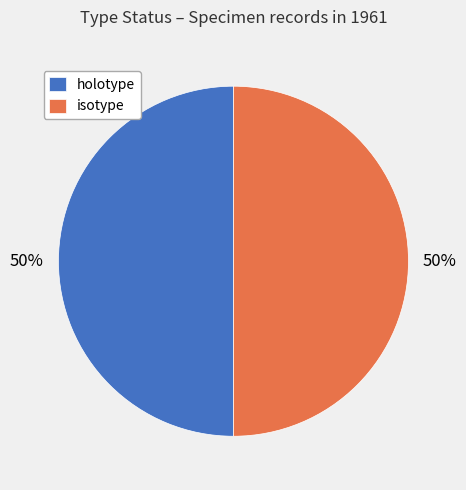

What percentage is the isotype slice, to the nearest percent?

50%